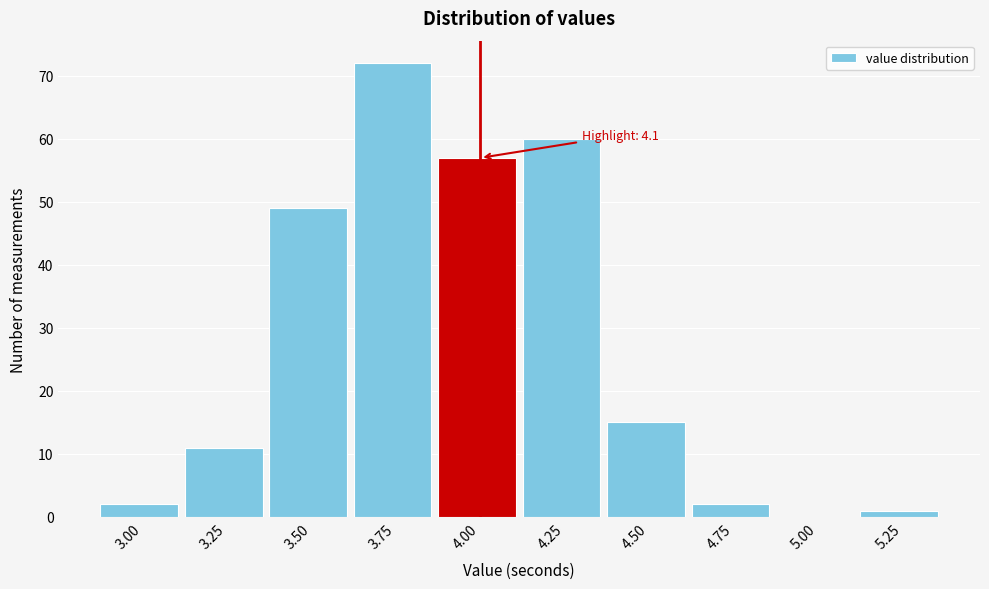

Reading left to right, what are all the values shown in this chart?

3.00=2	3.25=11	3.50=49	3.75=72	4.00=57	4.25=60	4.50=15	4.75=2	5.00=0	5.25=1